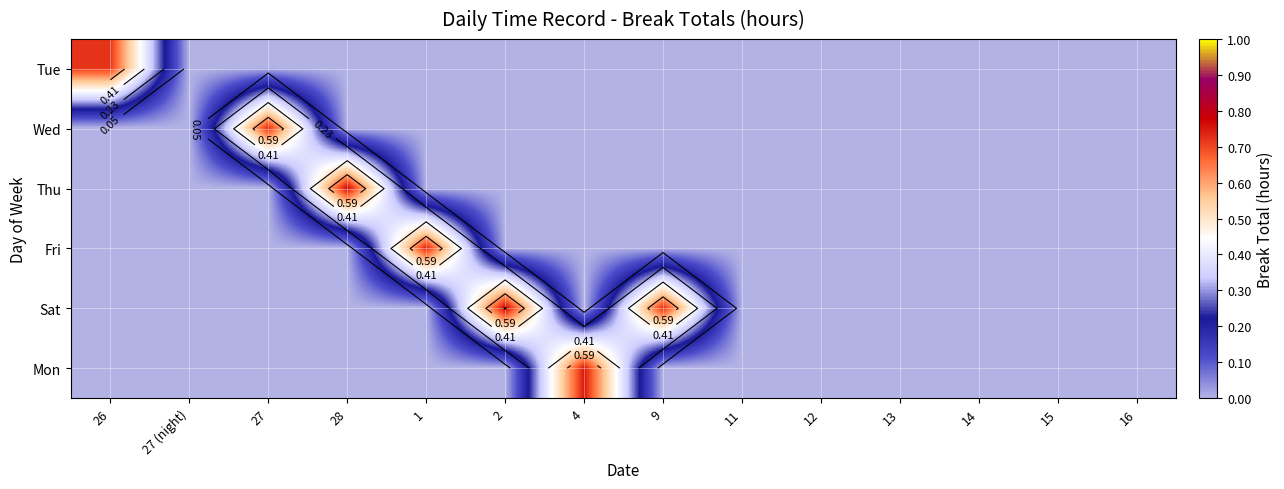

Rank the series by their maximum value, from lowest to highest.

Tue, Wed, Fri, Mon, Thu, Sat